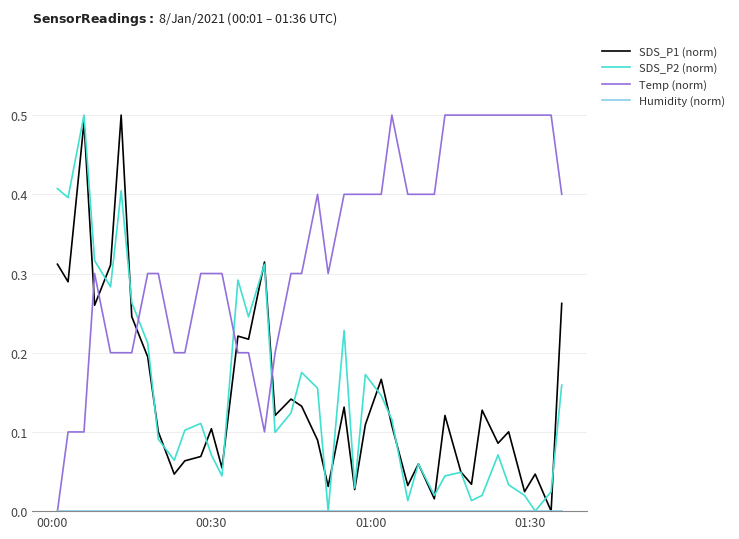

Which series has the largest total across all categories?

Temp (norm)